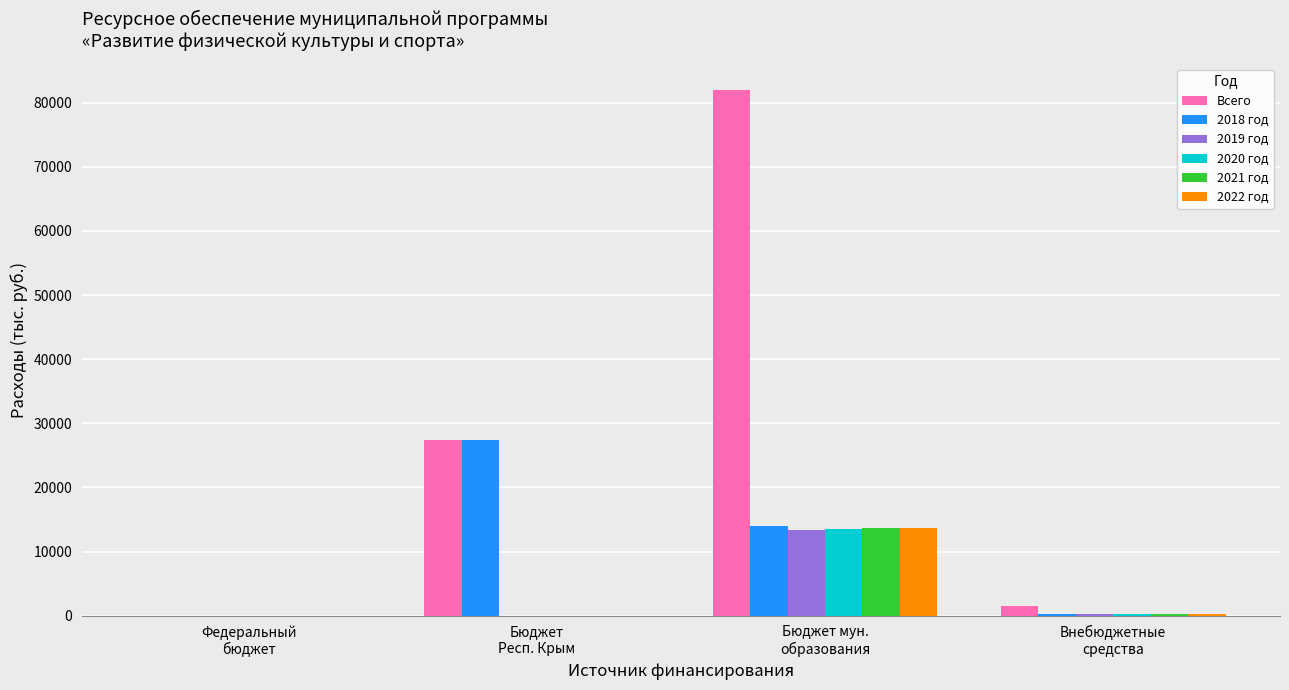

Between Бюджет мун.
образования and Внебюджетные
средства, which series saw the biggest shift?

Всего